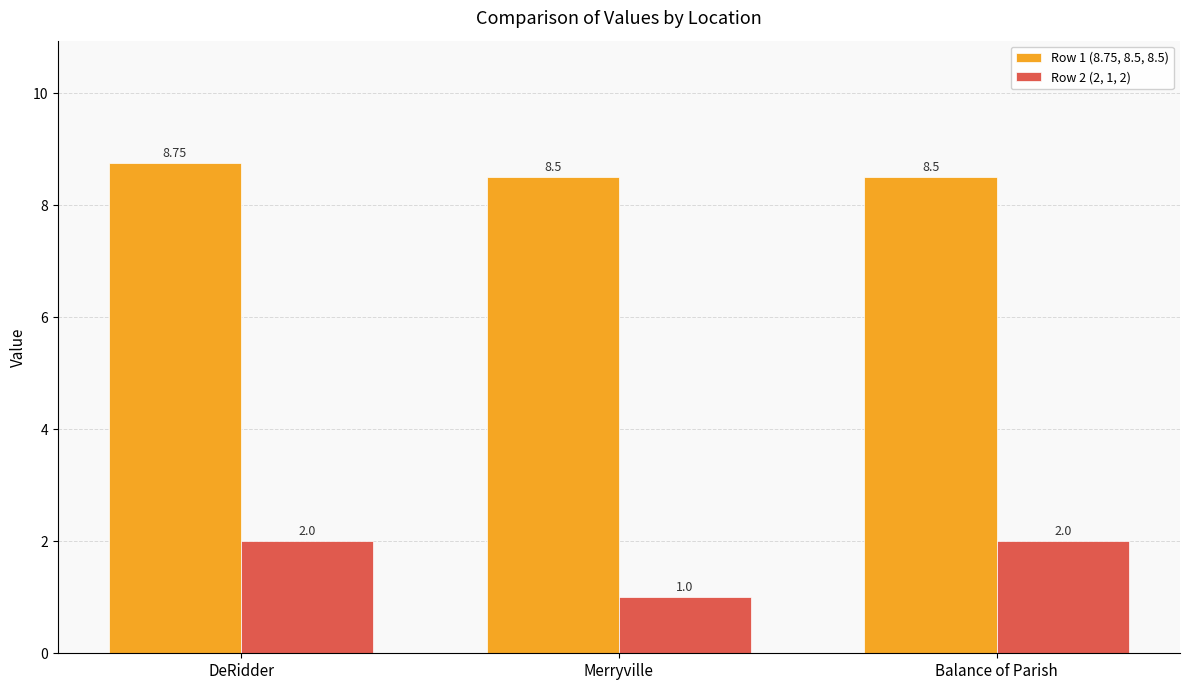

What are all the series names shown in the legend?

Row 1 (8.75, 8.5, 8.5), Row 2 (2, 1, 2)